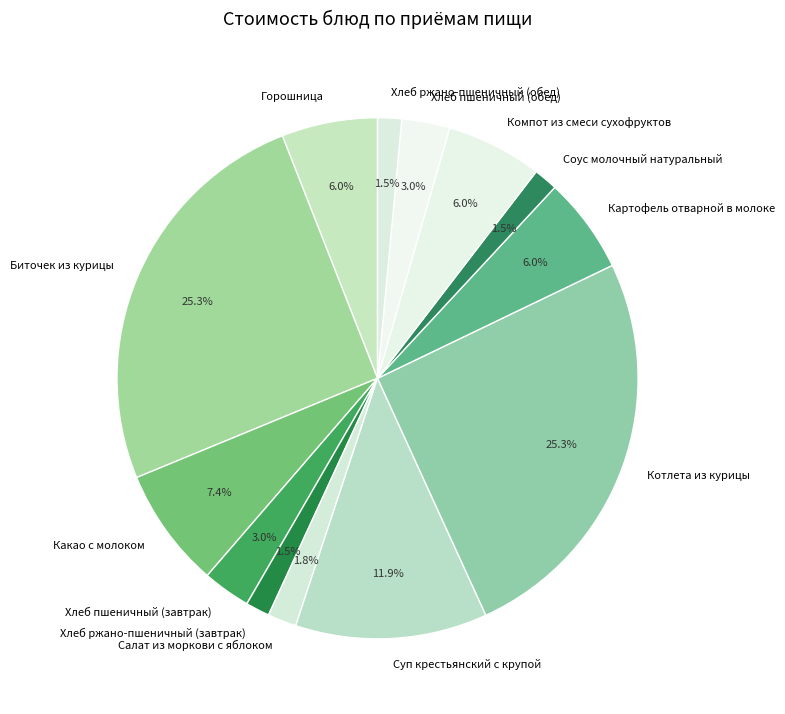

Does Котлета из курицы represent more than half of the total?

No